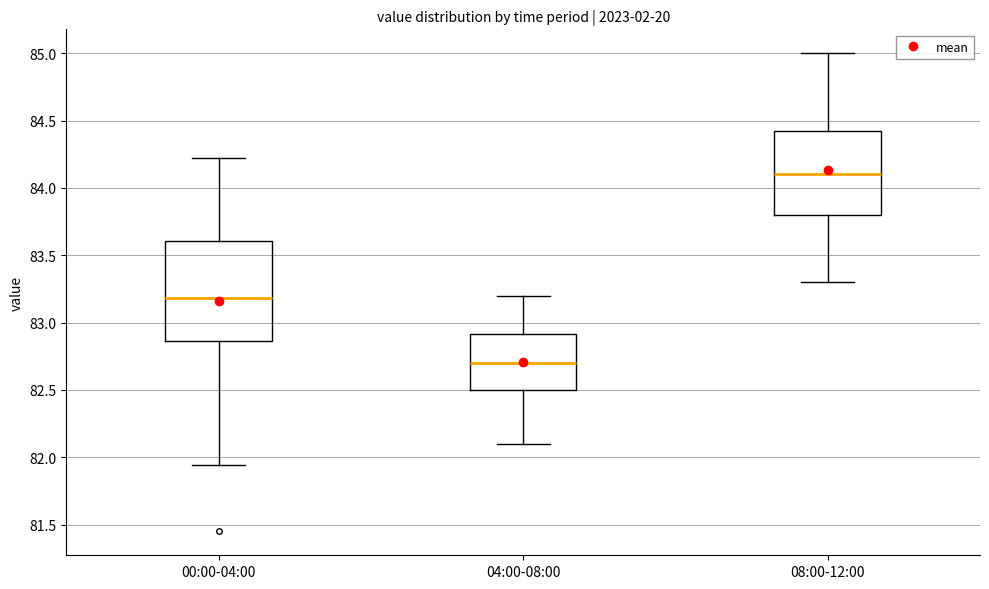

Which box has the lowest median line?

04:00-08:00